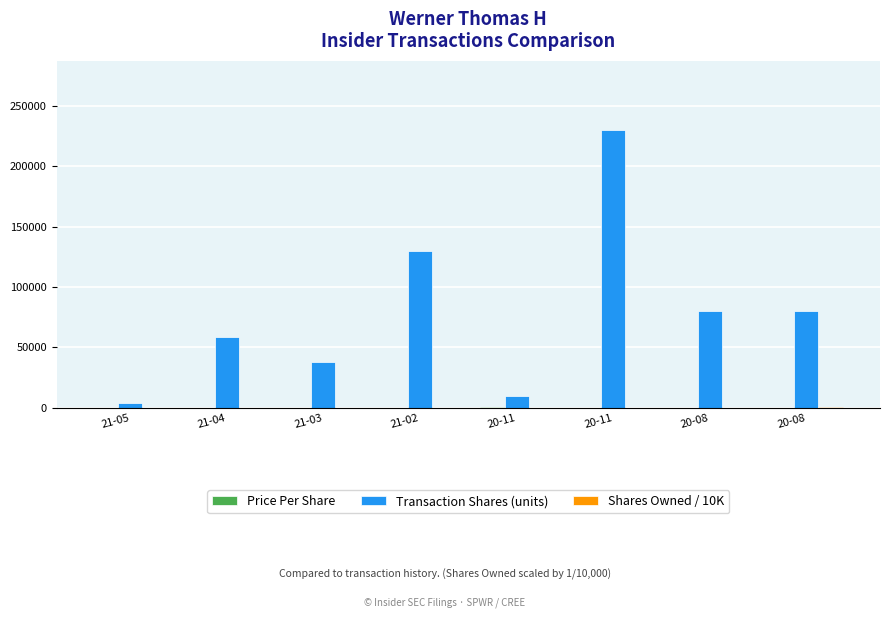

Count the number of categories in the chart.

8